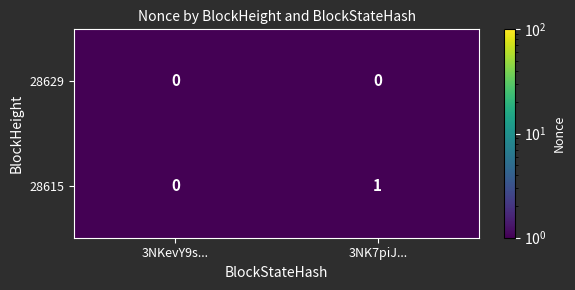

Reading right to left, transcribe all the data shown in this chart.

28629: 3NK7piJ...=0	3NKevY9s...=0
28615: 3NK7piJ...=1	3NKevY9s...=0